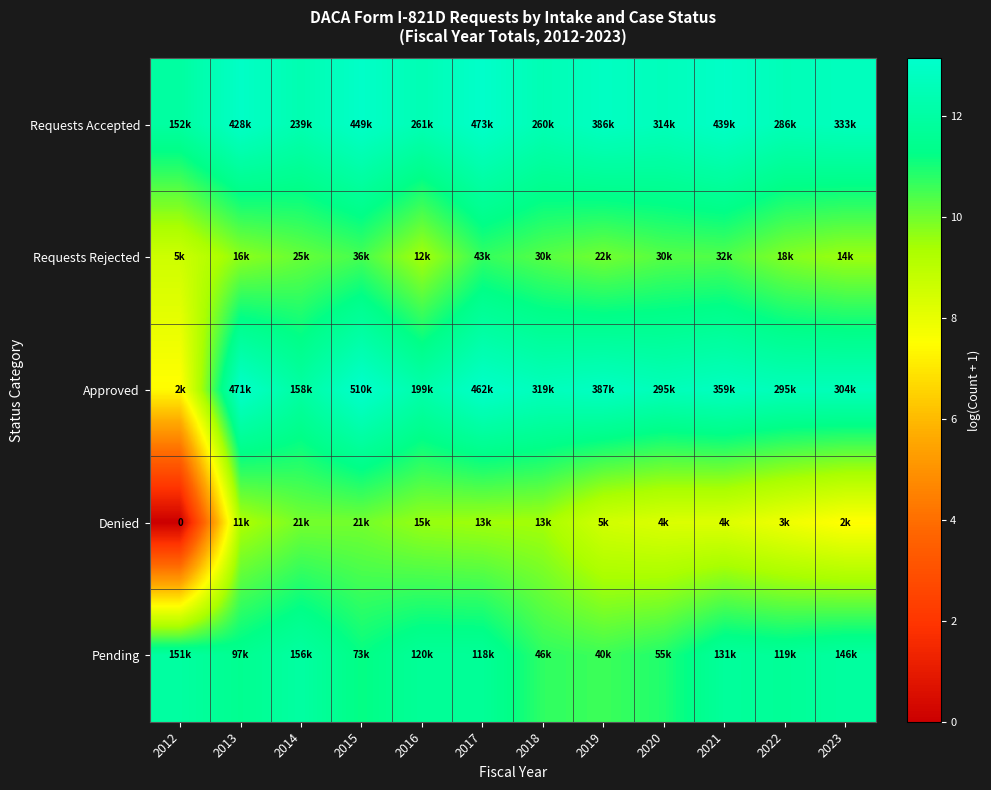

At which category does the chart reach its peak across all series?

2015